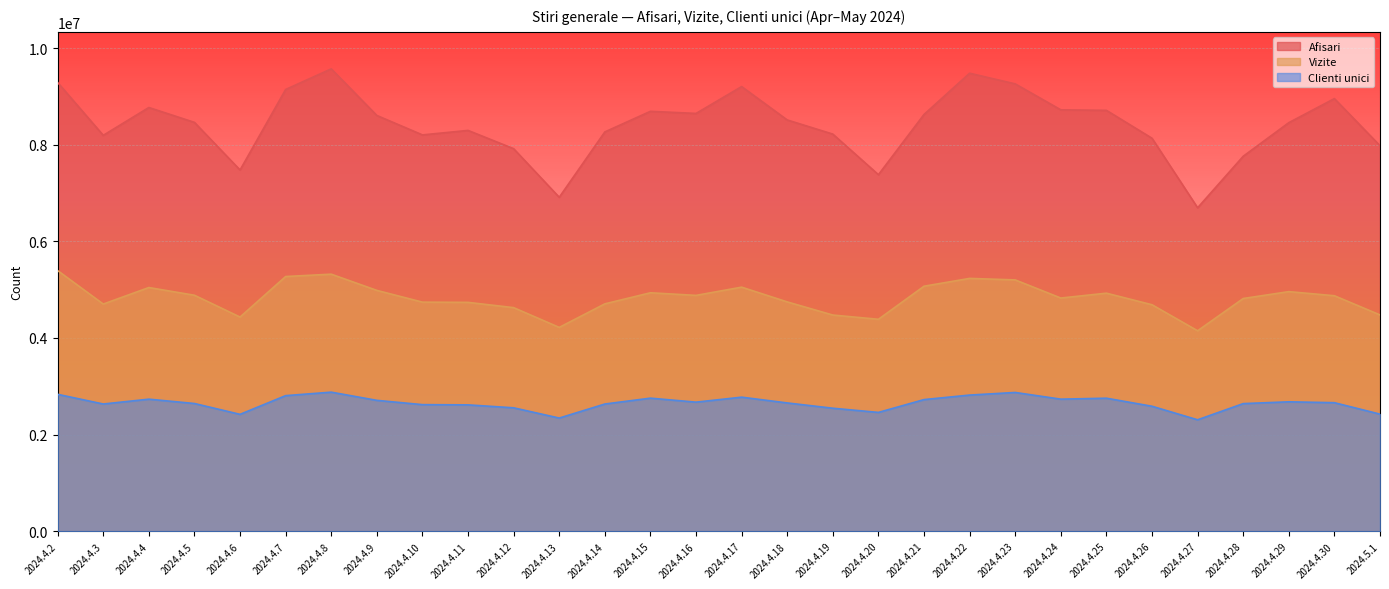

Which series has the widest spread of values?

Afisari